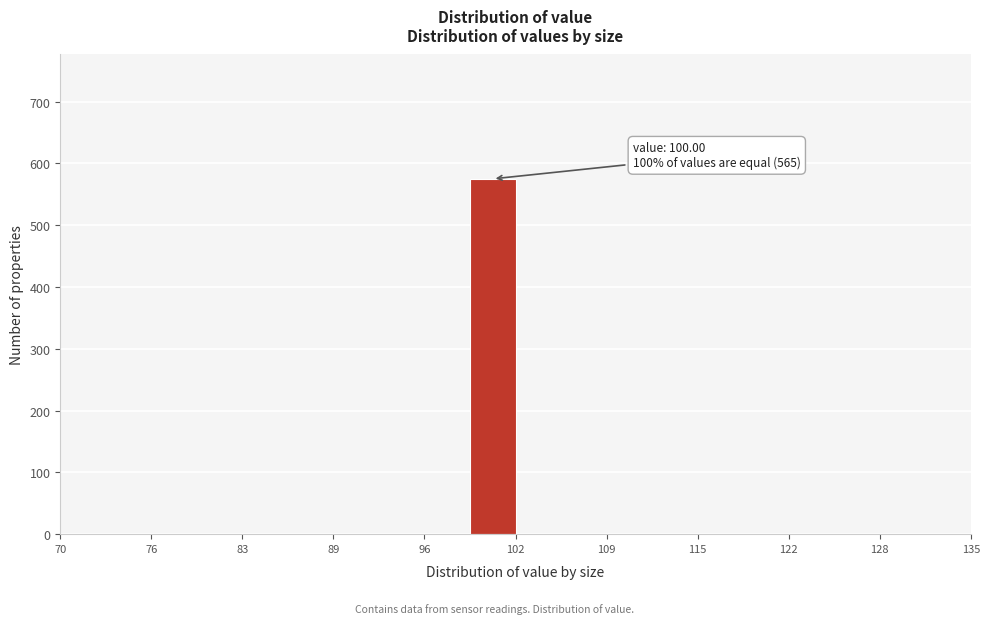

Around what value on the x-axis is the tallest bar? Give the approximate position of its centre, as read against the axis.

101